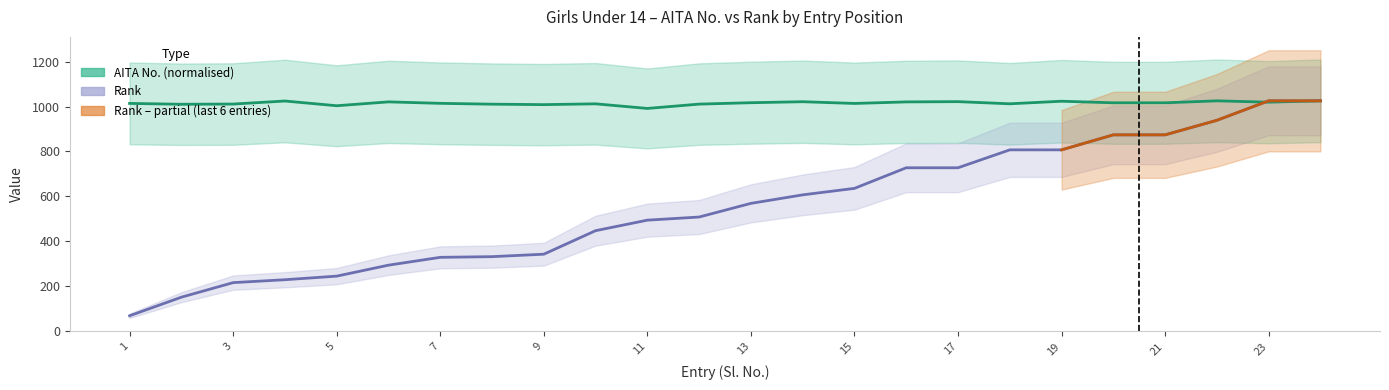

Where is the first local maximum for AITA_No?

4